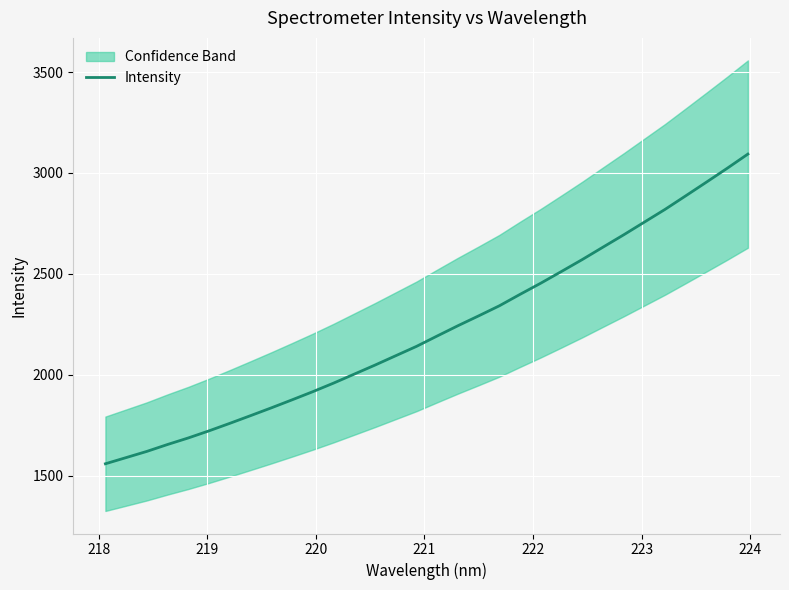

True or false: the data has more than 1 interior local peaks.

False